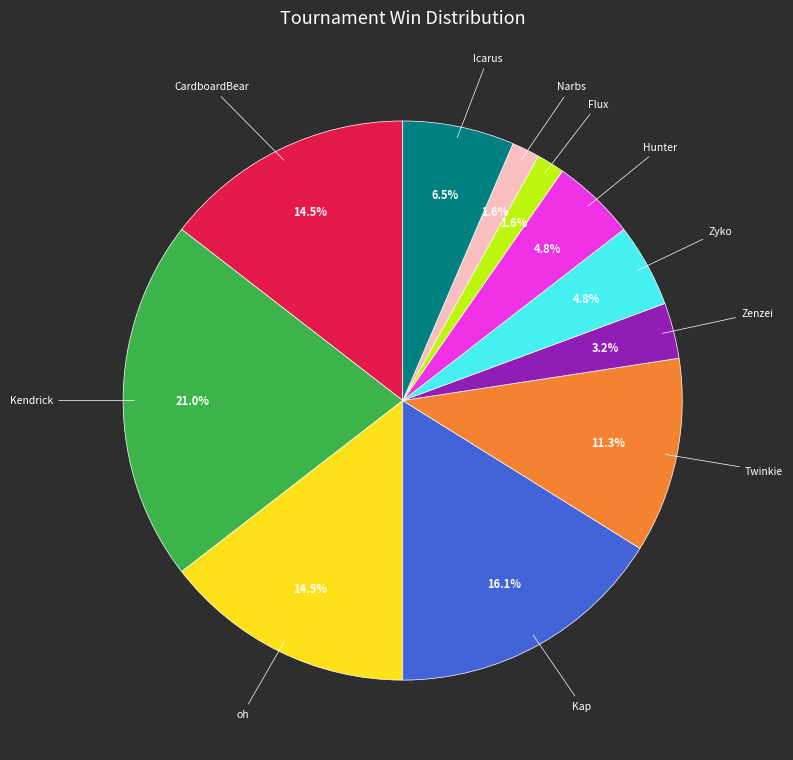

Which category has the biggest portion of the pie?

Kendrick